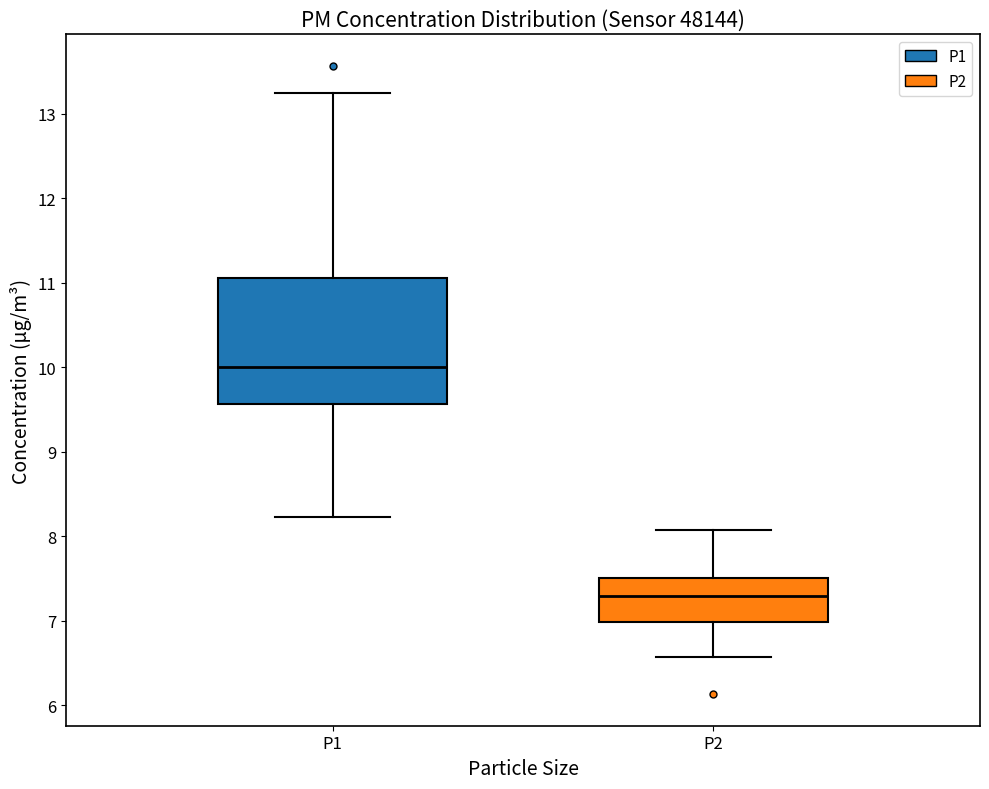

Which box has the highest median line?

P1